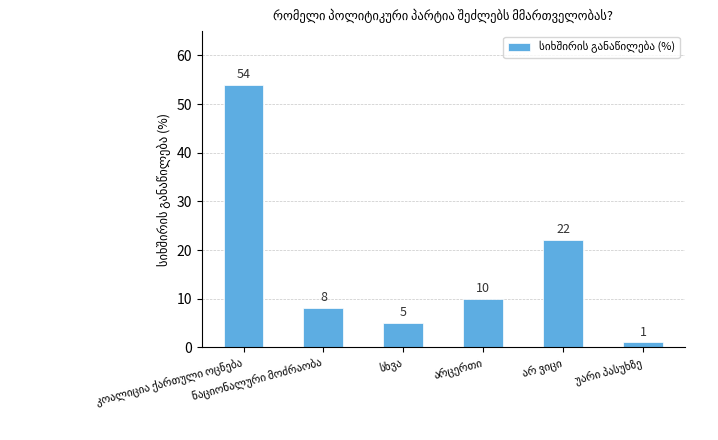

Count the number of data series in this chart.

1